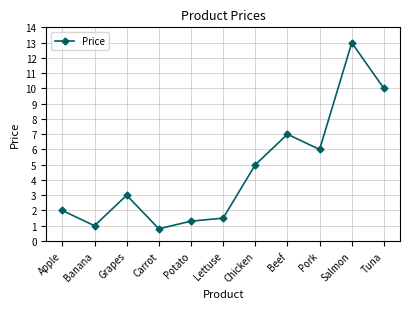

Is it true that the value at Pork is 6.0?

True